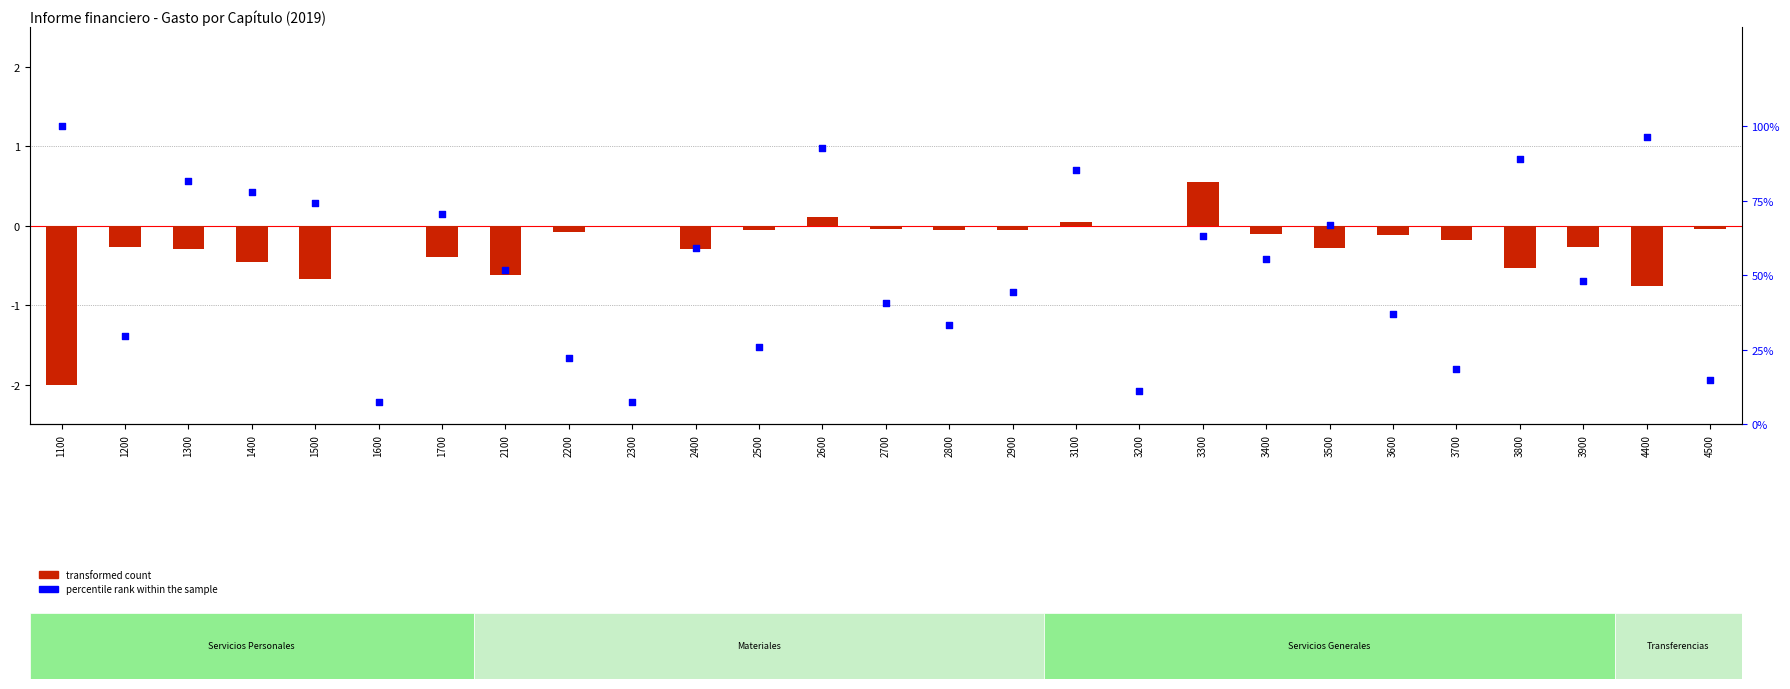

What are all the series names shown in the legend?

transformed count, percentile rank within the sample